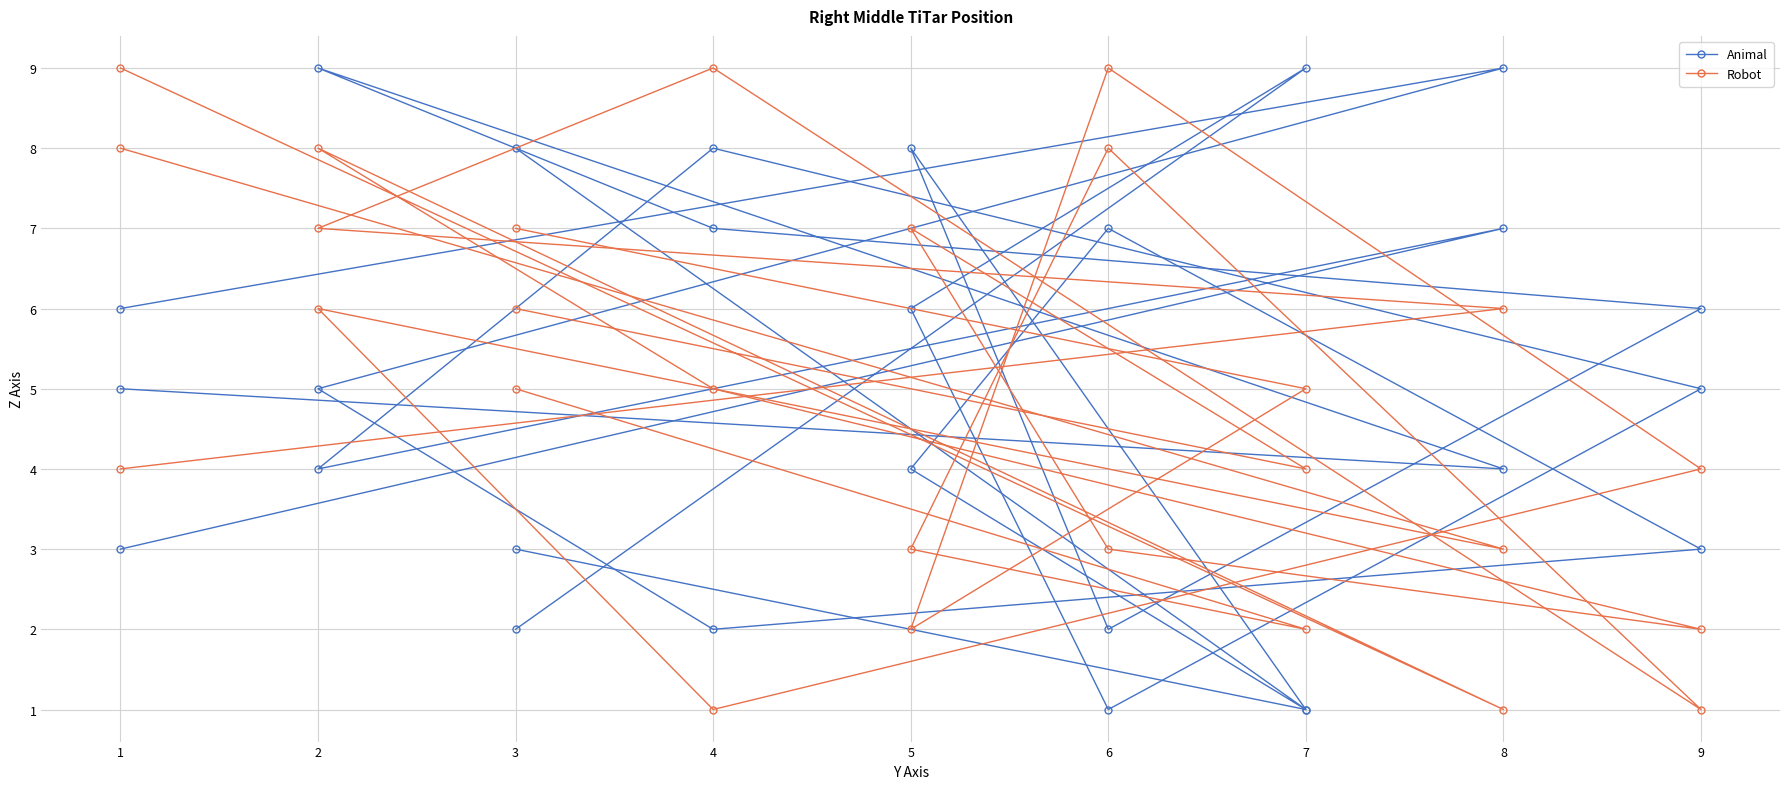

Which series has the largest total across all categories?

Animal